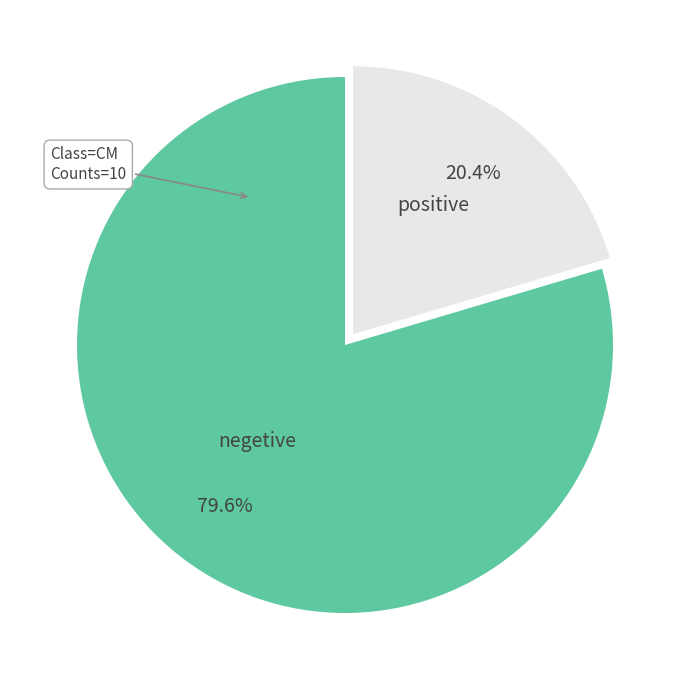

To the nearest percent, what is the average slice percentage?

50%